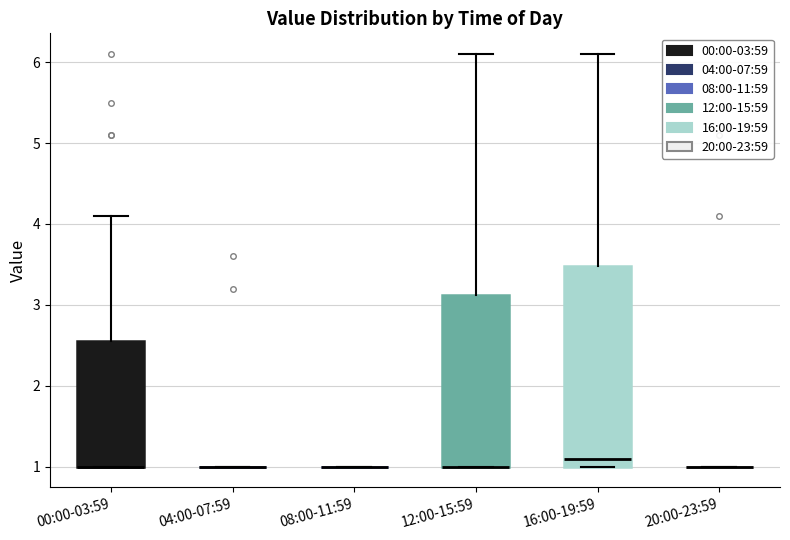

Which box is the tallest, from its lower edge to its upper edge?

16:00-19:59